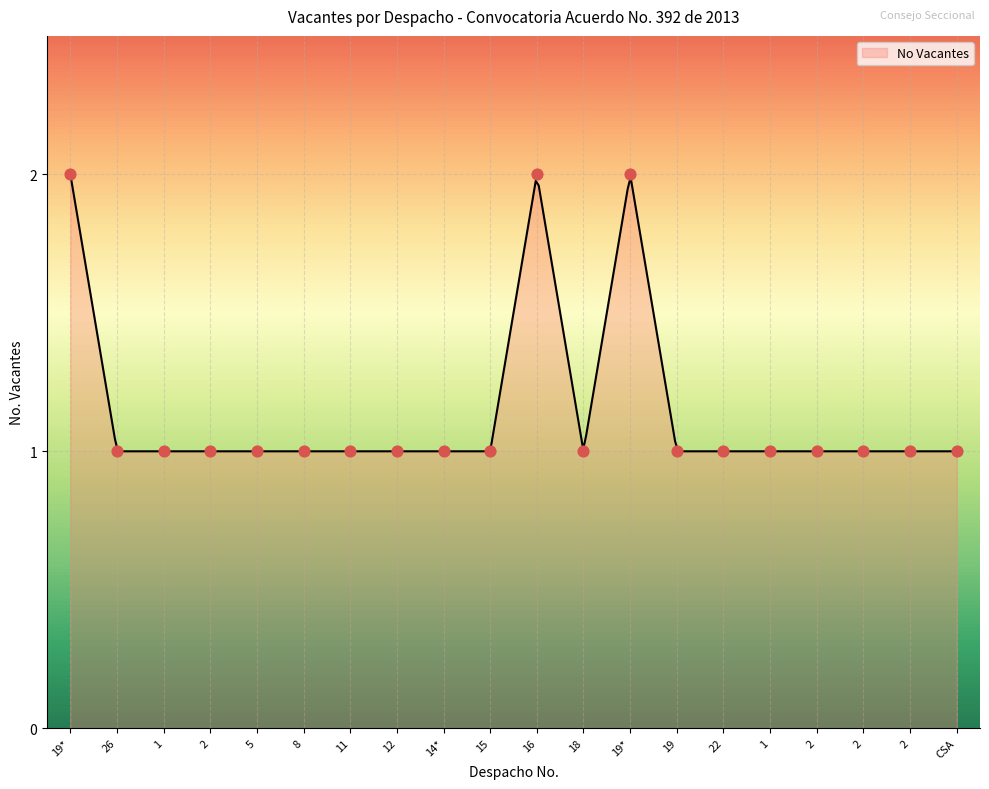

What is the change in value from 19* to 12?

-1